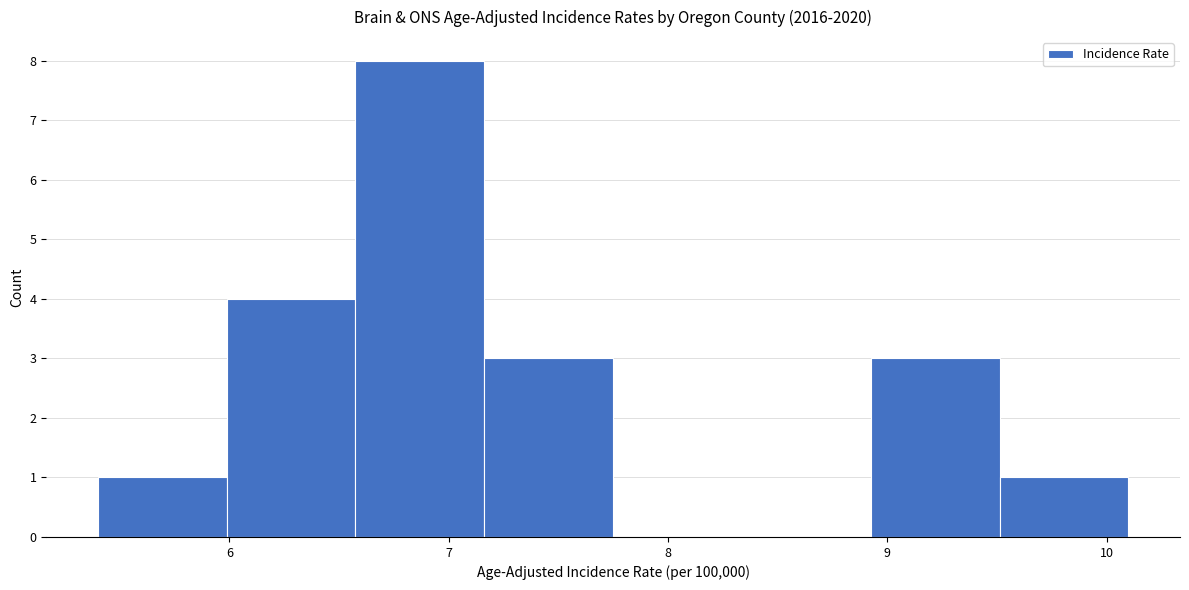

Reading left to right, transcribe this chart: for each bar, give the range it covers on the x-axis and its height. Neither the bar edges nor the heights are printed on the chart, so give them approximately, as read against the axes.

5.4 to 6.0: 1
6.0 to 6.6: 4
6.6 to 7.2: 8
7.2 to 7.8: 3
7.8 to 8.3: 0
8.3 to 8.9: 0
8.9 to 9.5: 3
9.5 to 10.1: 1